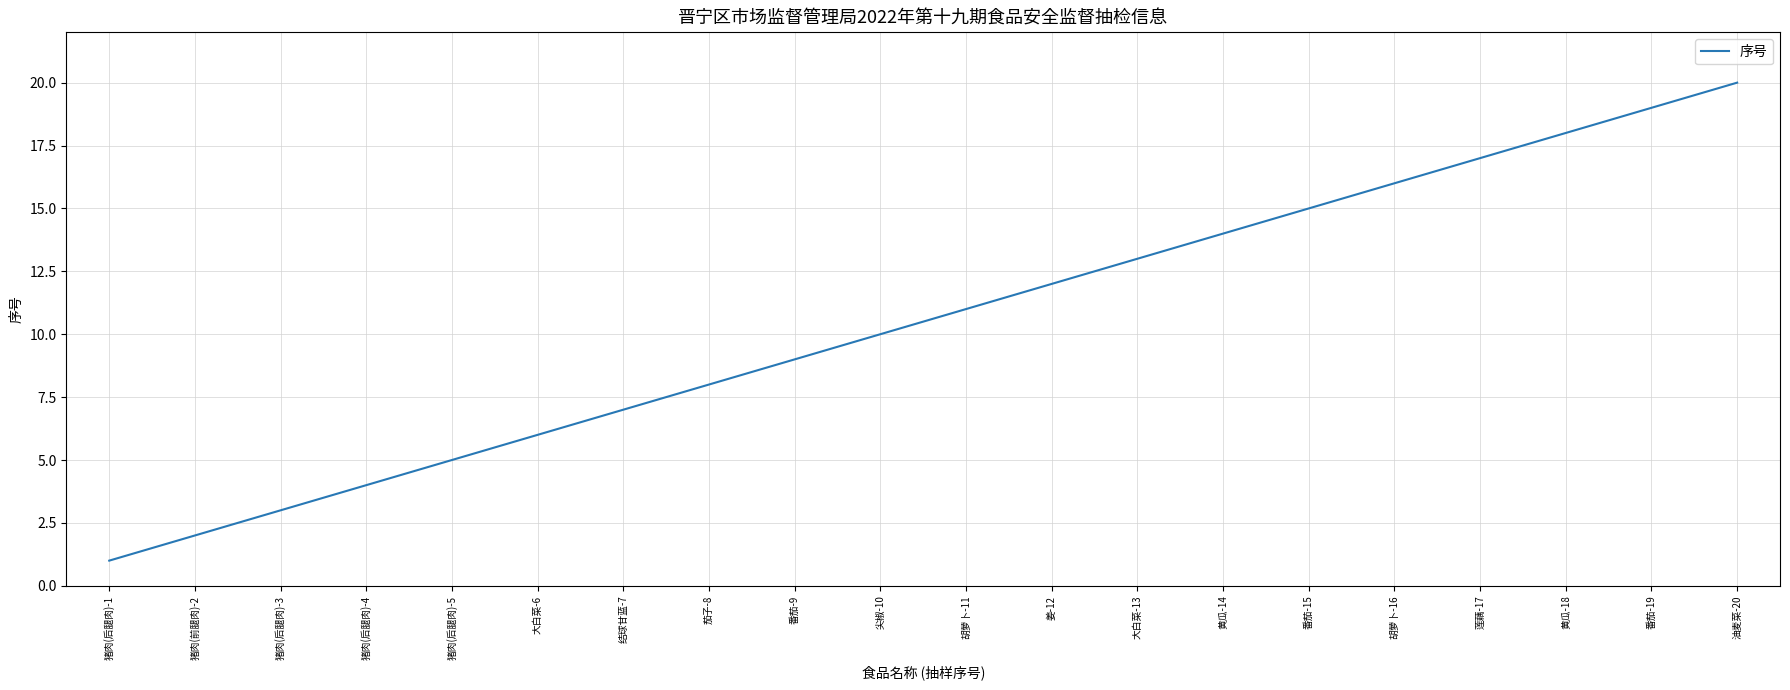

How many distinct data groups are displayed?

1